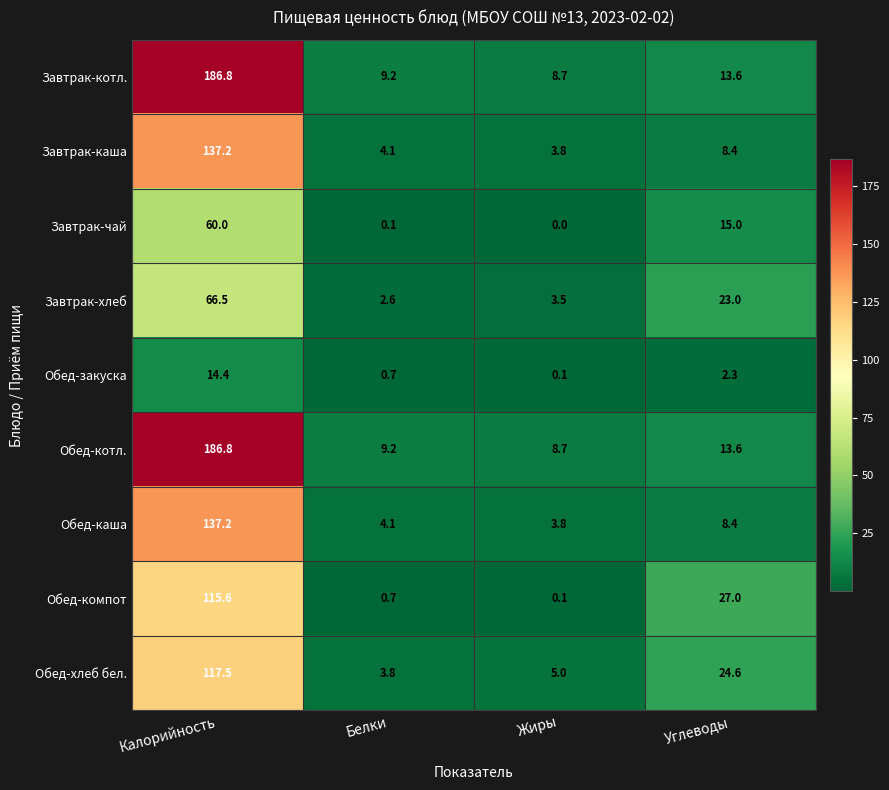

What is the sum of all Завтрак-каша values?

153.5